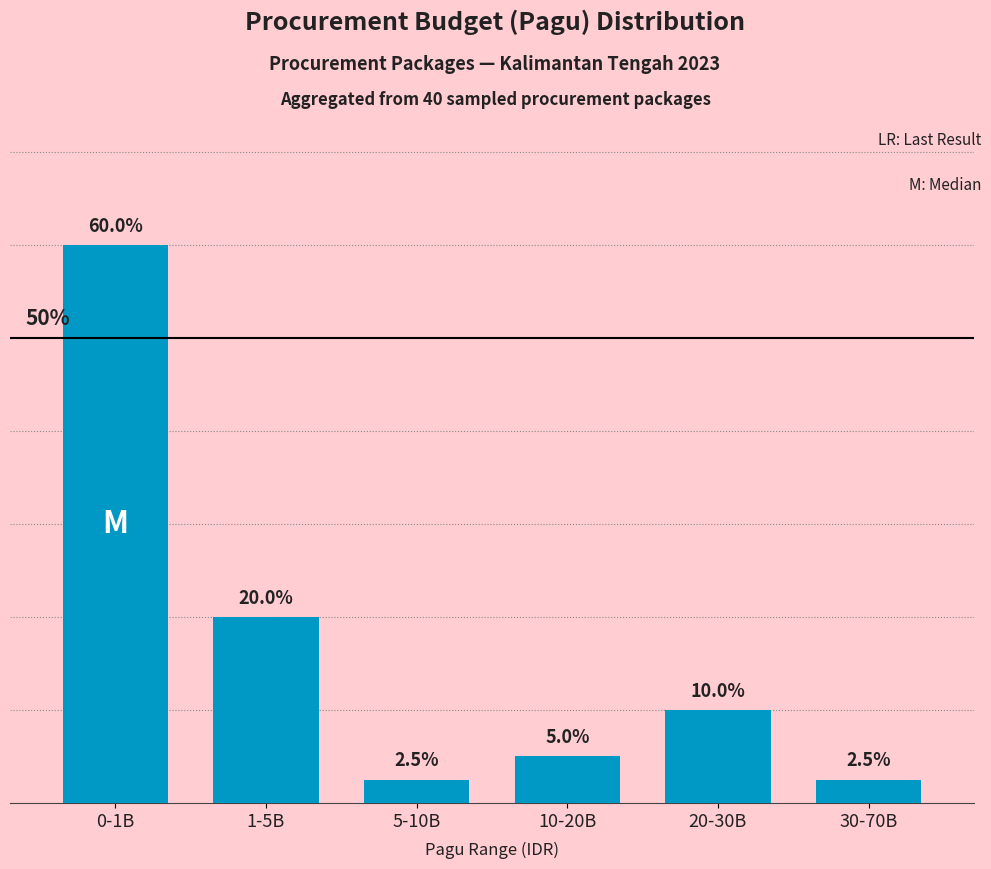

Which category has the highest value across all series?

0-1B